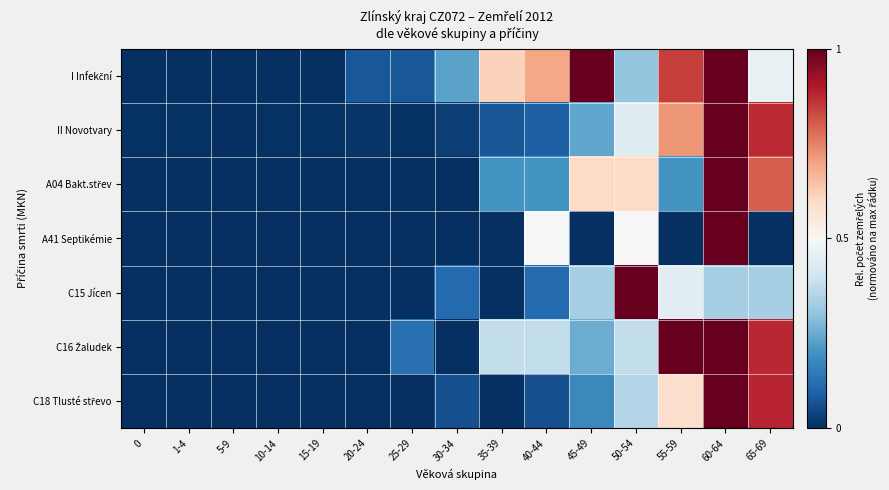

Which series has the largest range (max minus min)?

I Infekční